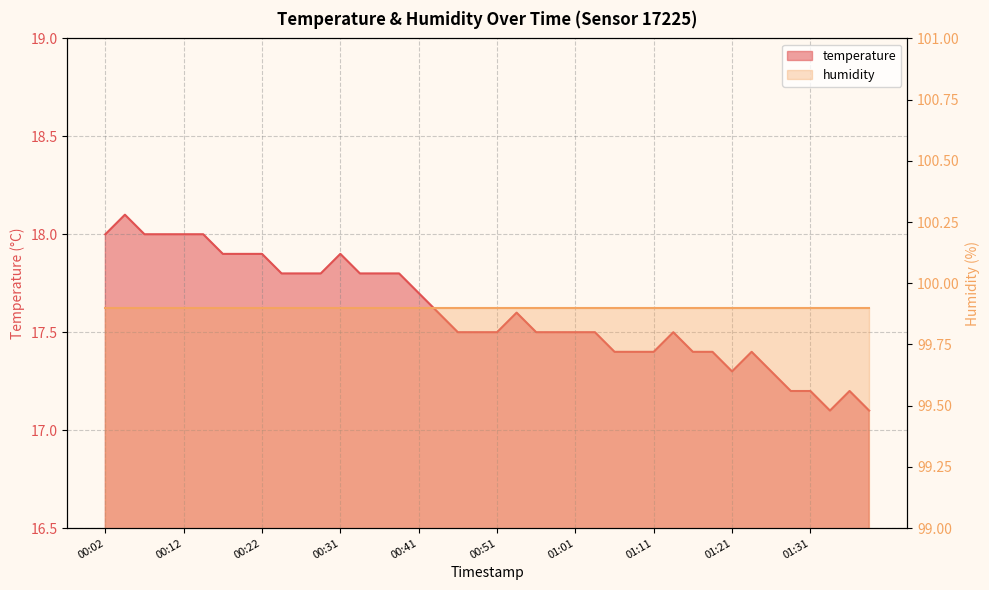

Approximately how many times larger is the value at 01:38 compared to 00:26?

1.0